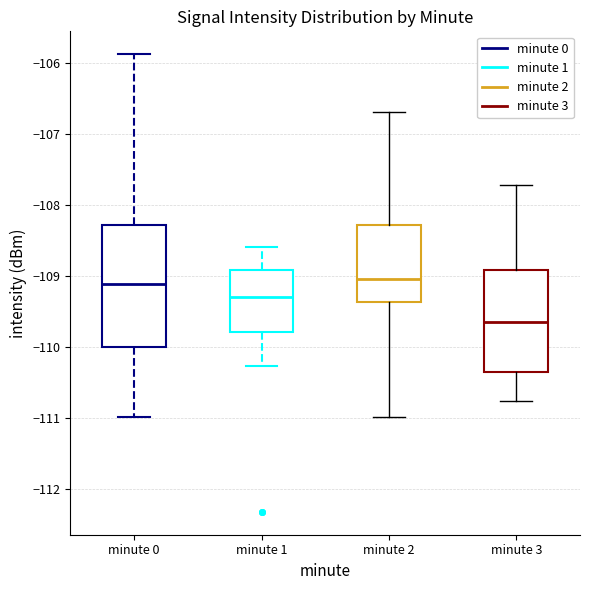

Reading left to right, read every box against the y-axis: the position of its median line, the range the box covers, and the ends of its whiskers. The values are not printed on the chart, so give them approximately, as read against the axis.

minute 0: median -109.1, box -110.0 to -108.3, whiskers -111.0 to -105.9
minute 1: median -109.3, box -109.8 to -108.9, whiskers -110.3 to -108.6
minute 2: median -109.0, box -109.4 to -108.3, whiskers -111.0 to -106.7
minute 3: median -109.6, box -110.4 to -108.9, whiskers -110.8 to -107.7